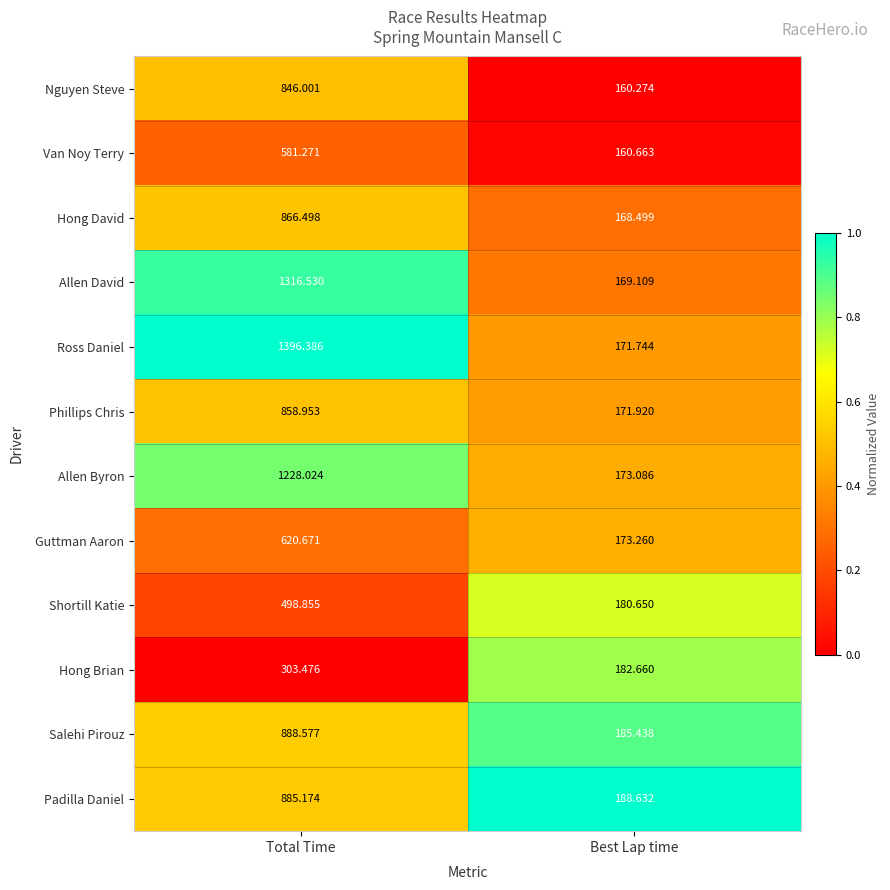

List the series in order of their peak value, lowest first.

Hong Brian, Shortill Katie, Van Noy Terry, Guttman Aaron, Nguyen Steve, Phillips Chris, Hong David, Padilla Daniel, Salehi Pirouz, Allen Byron, Allen David, Ross Daniel